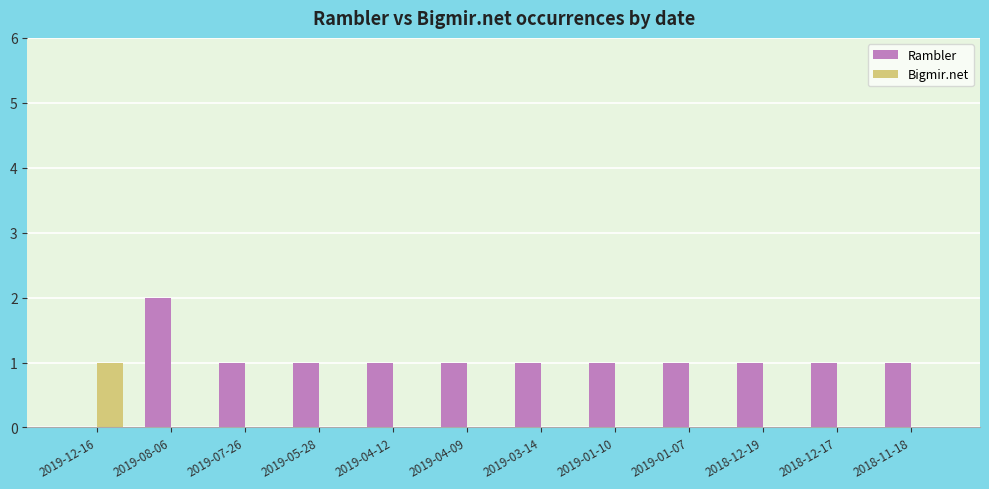

Reading right to left, extract all data points from this chart.

Rambler: 2018-11-18=1	2018-12-17=1	2018-12-19=1	2019-01-07=1	2019-01-10=1	2019-03-14=1	2019-04-09=1	2019-04-12=1	2019-05-28=1	2019-07-26=1	2019-08-06=2	2019-12-16=0
Bigmir.net: 2018-11-18=0	2018-12-17=0	2018-12-19=0	2019-01-07=0	2019-01-10=0	2019-03-14=0	2019-04-09=0	2019-04-12=0	2019-05-28=0	2019-07-26=0	2019-08-06=0	2019-12-16=1